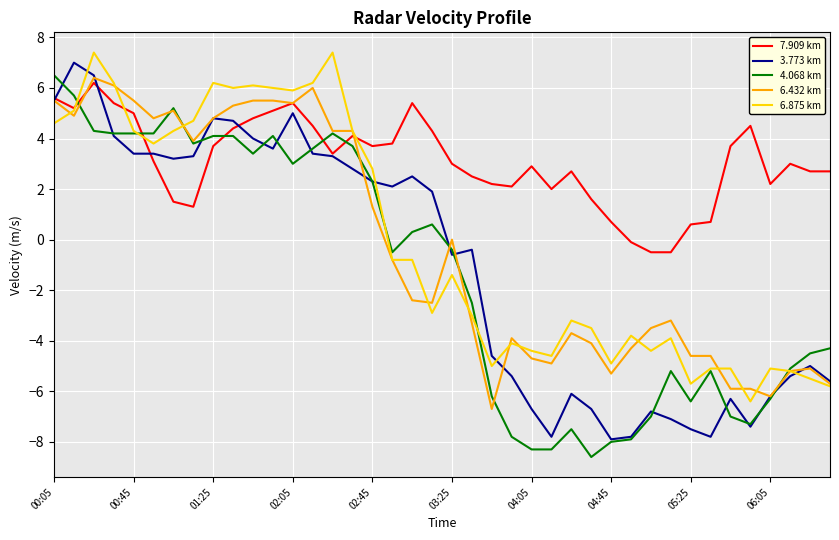

Which series has the largest total across all categories?

7.909 km